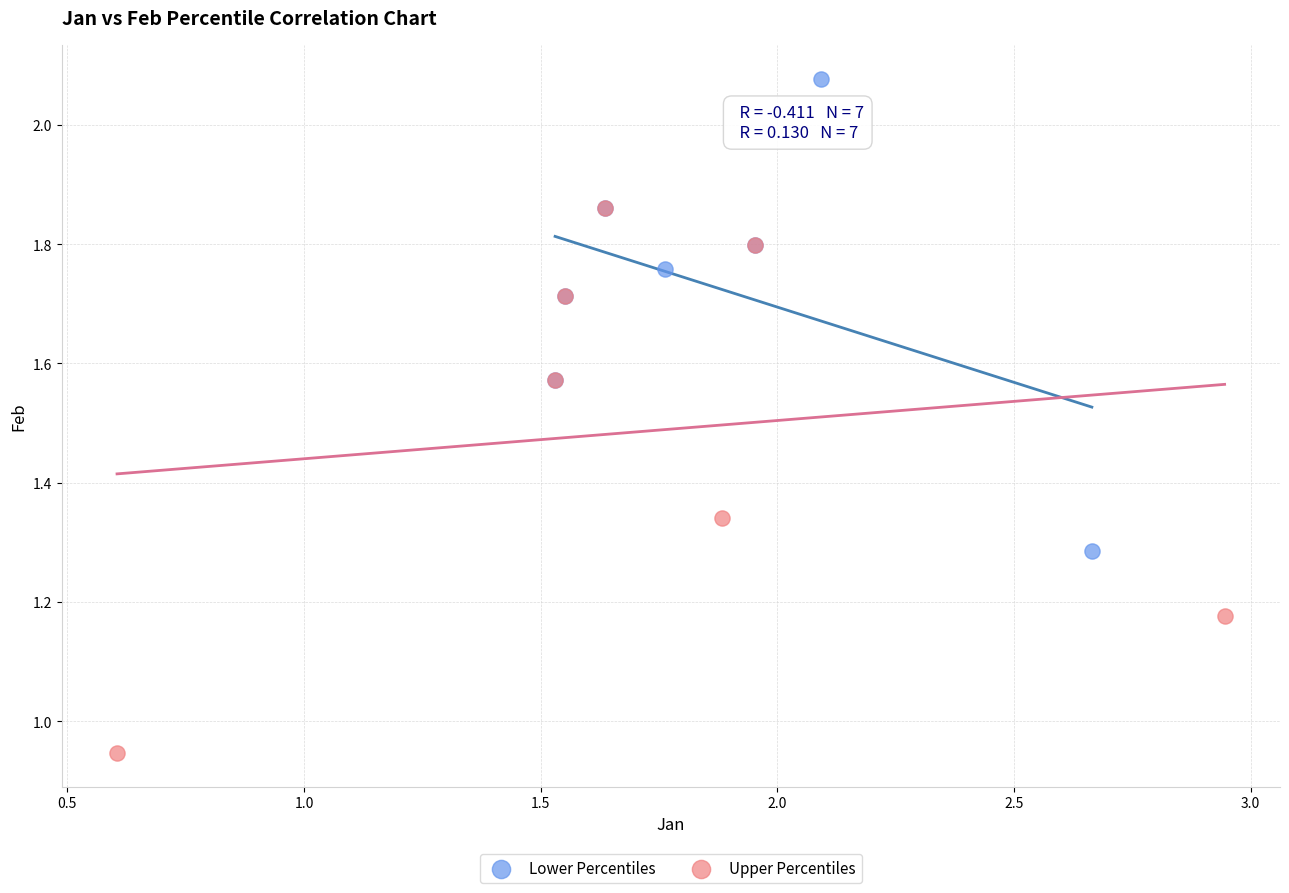

Which series has the largest Y range (max minus min)?

Upper Percentiles